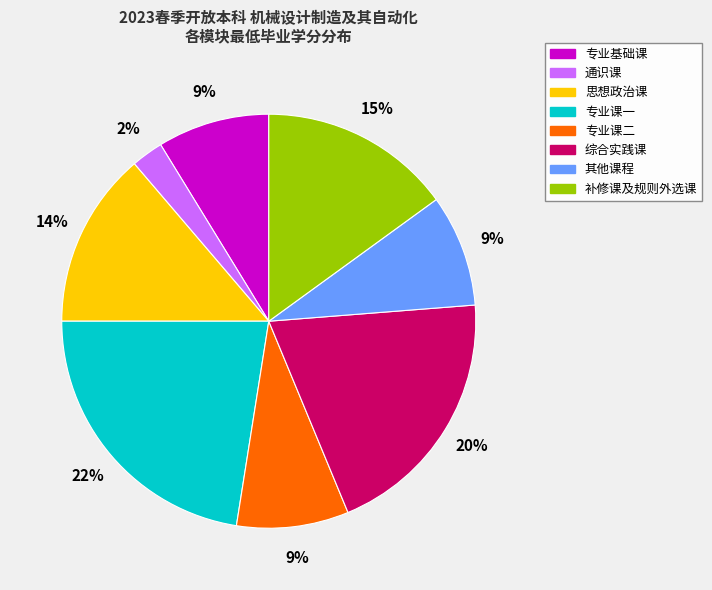

To the nearest percent, what is the difference between the largest and smallest slice percentages?

20%